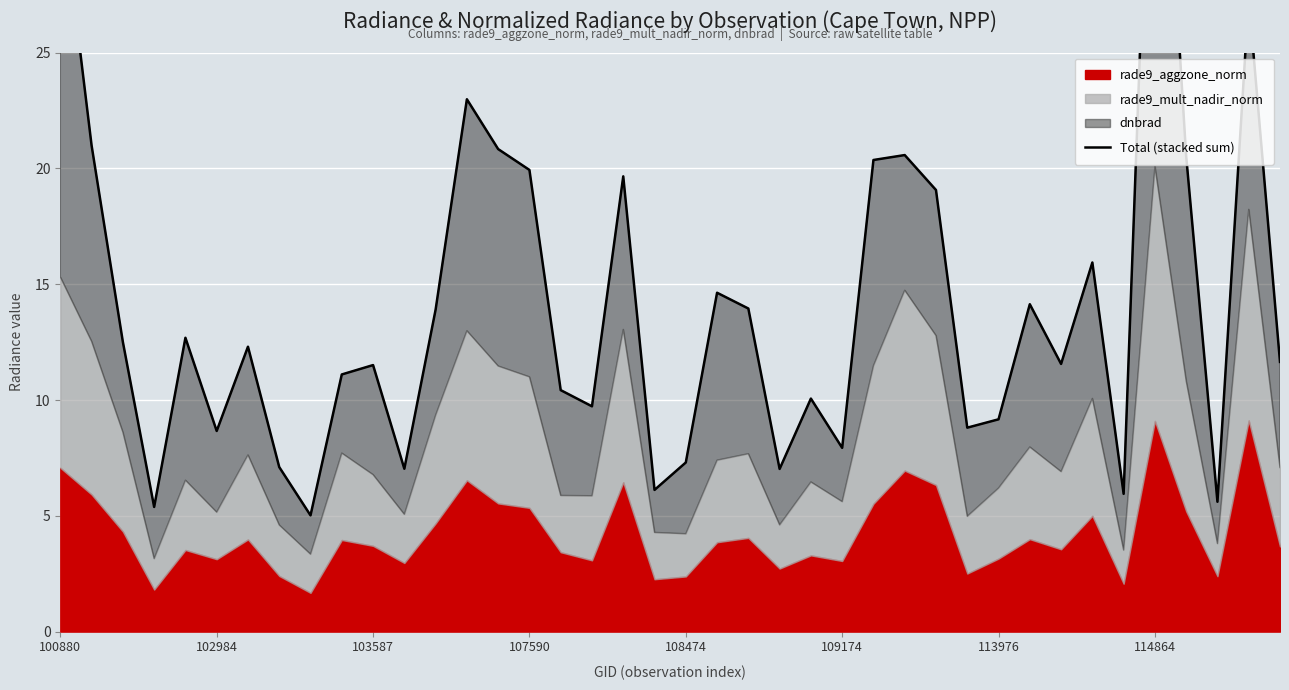

What is the value of the 24th point from the left?

7.0